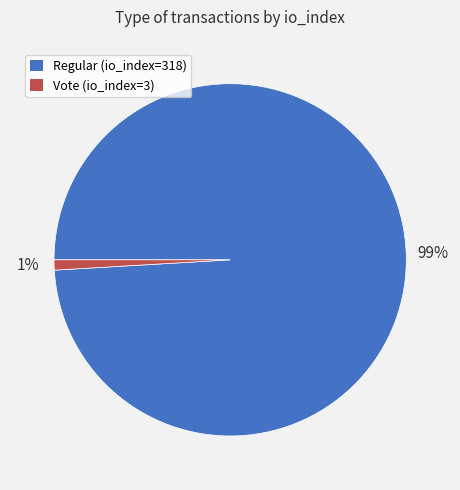

To the nearest percent, what percentage of the pie is Regular (io_index=318)?

99%